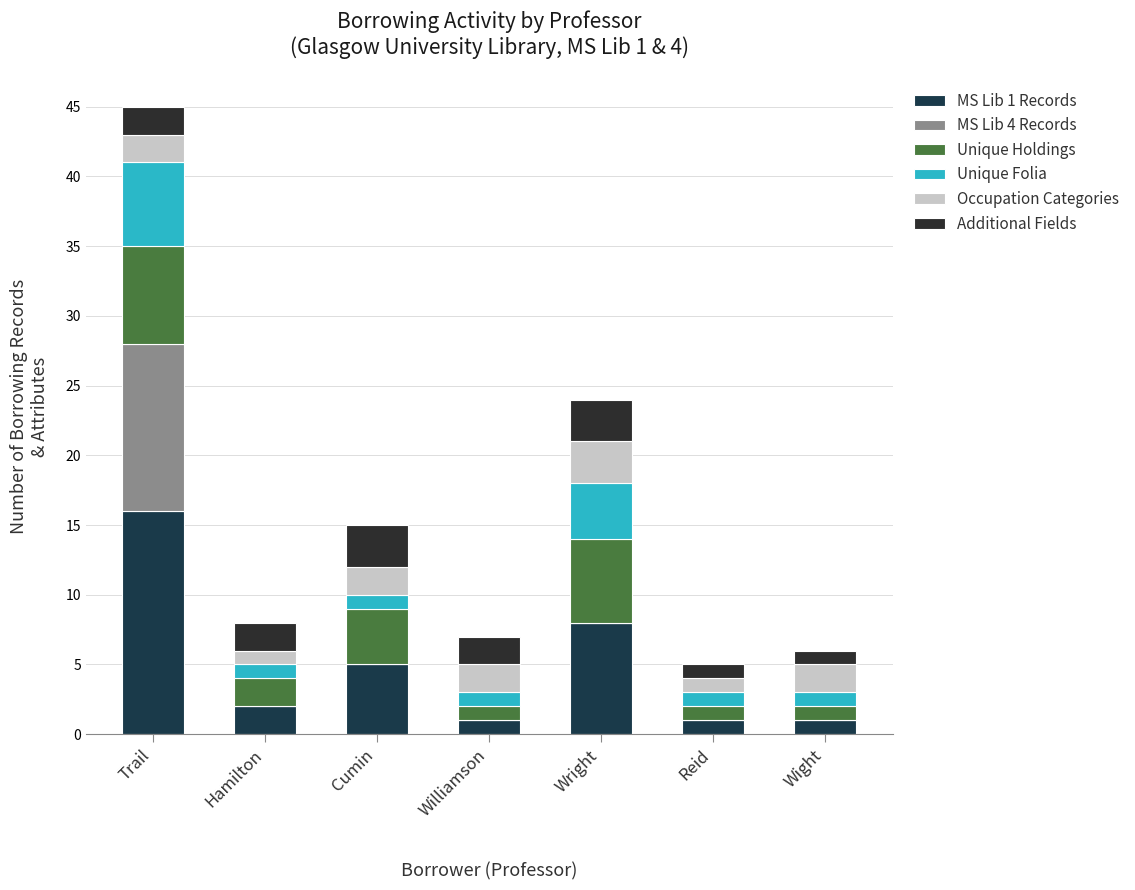

How many distinct data groups are displayed?

6